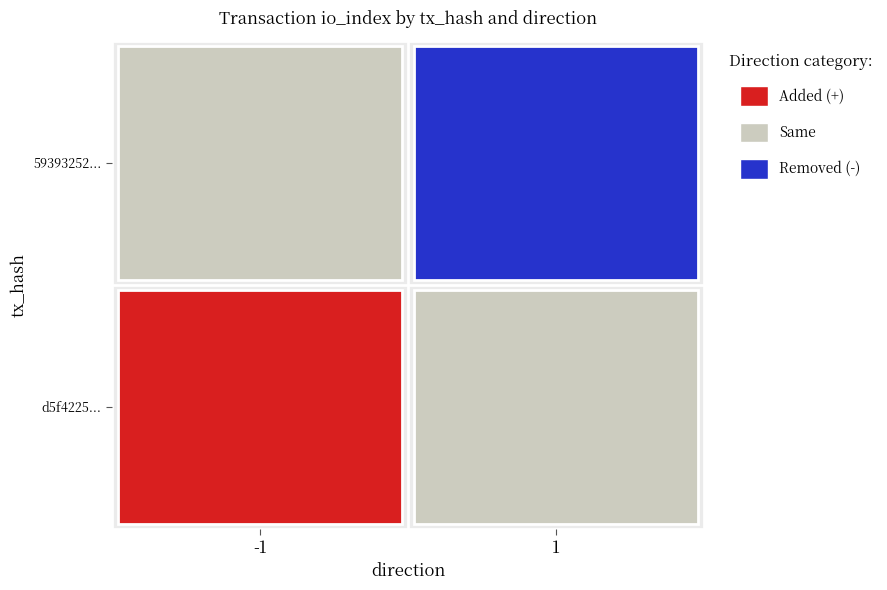

Which series changed the most between direction and io_index?

d5f422522630dff1834f8bce94b2bff1f184f74